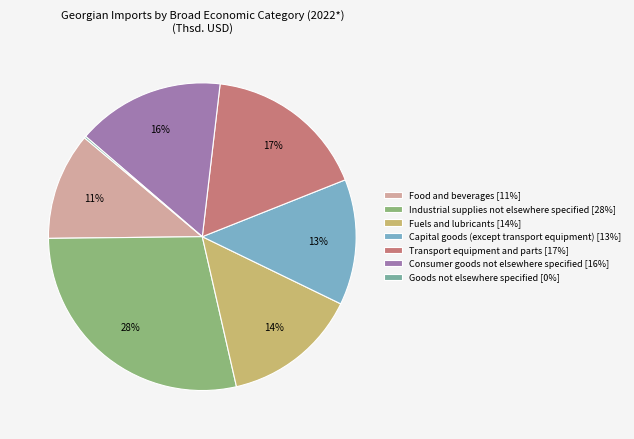

The Consumer goods not elsewhere specified slice represents 16% of the pie. True or false?

True